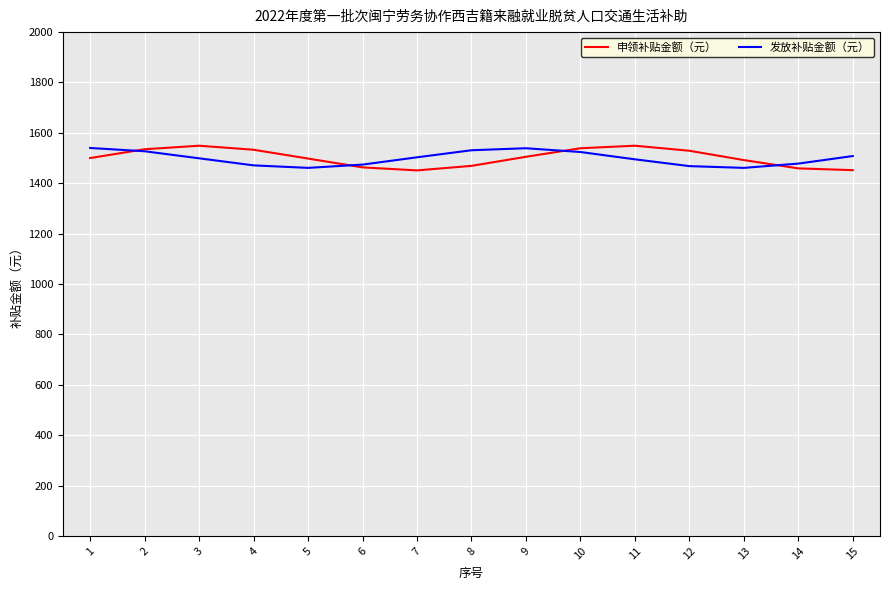

What is the total value across all series at 12?

2997